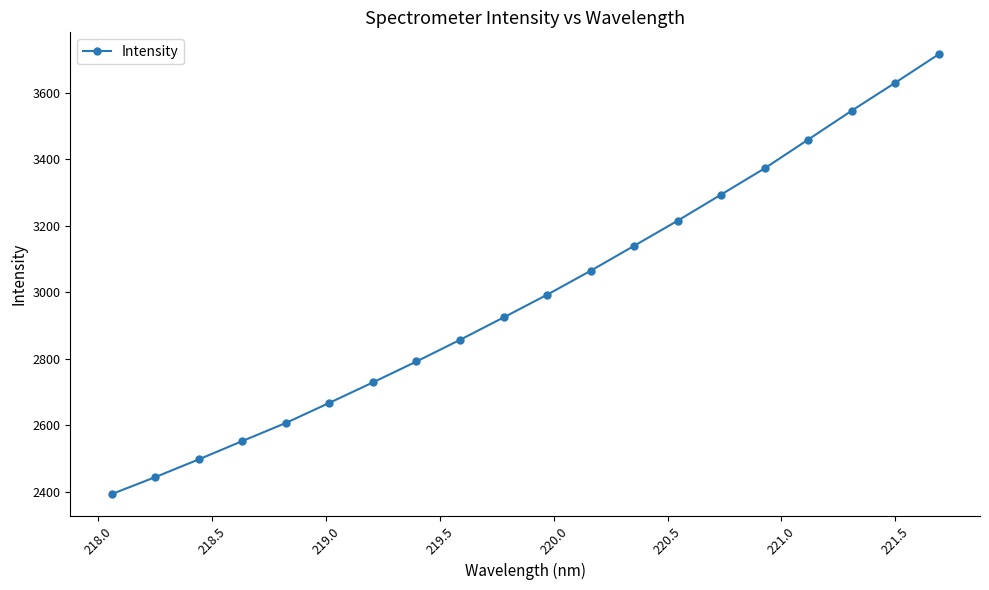

What is the difference between the second highest and second lowest values?

1185.2